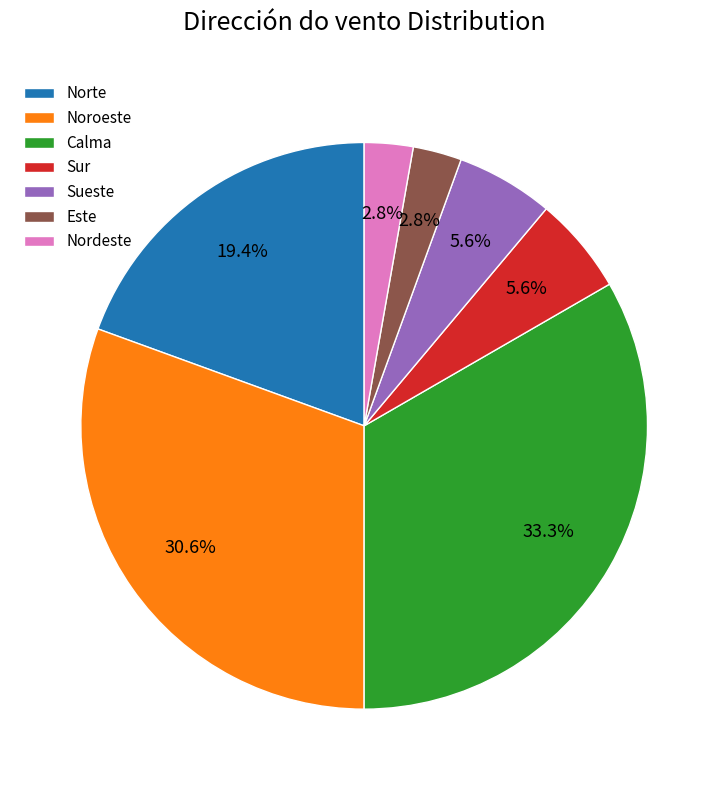

To the nearest percent, what percentage of the pie is Sur?

6%